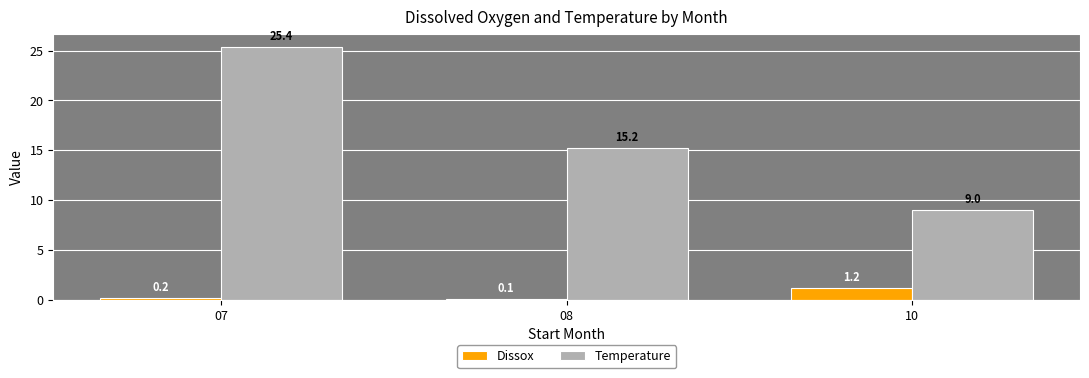

What is the difference between the second highest and minimum values in the Dissox series?

0.1